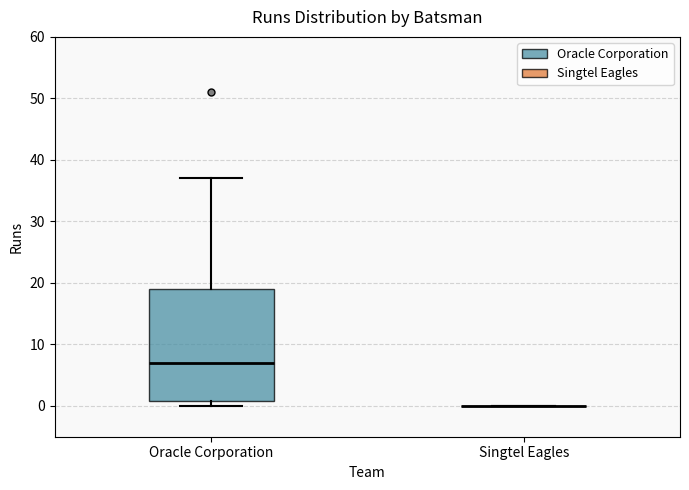

Which box is the tallest, from its lower edge to its upper edge?

Oracle Corporation